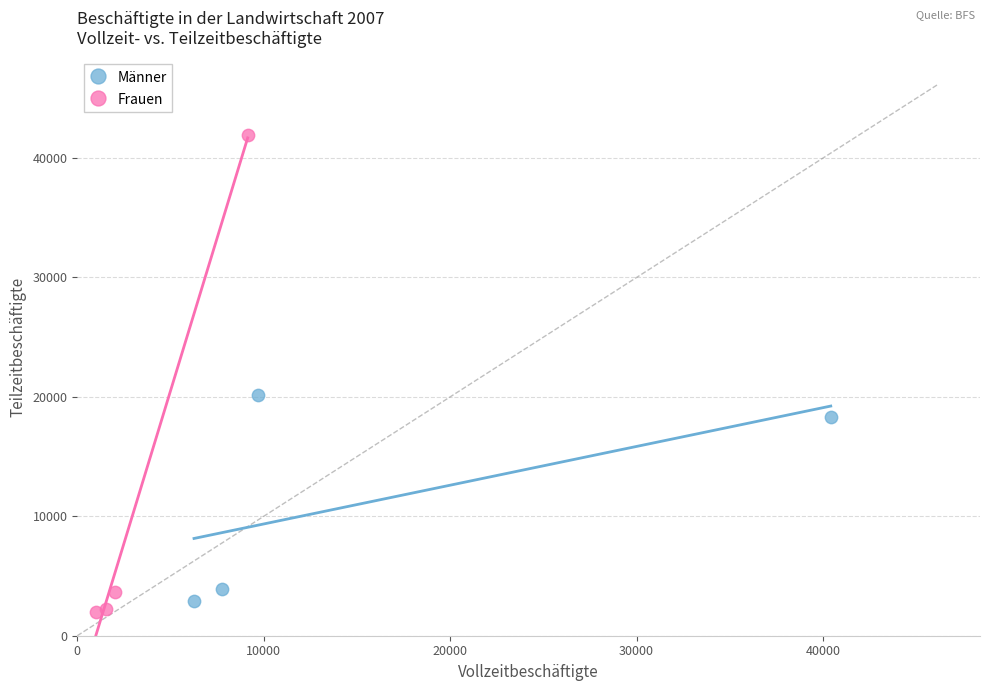

Which series has the largest Y range (max minus min)?

Frauen